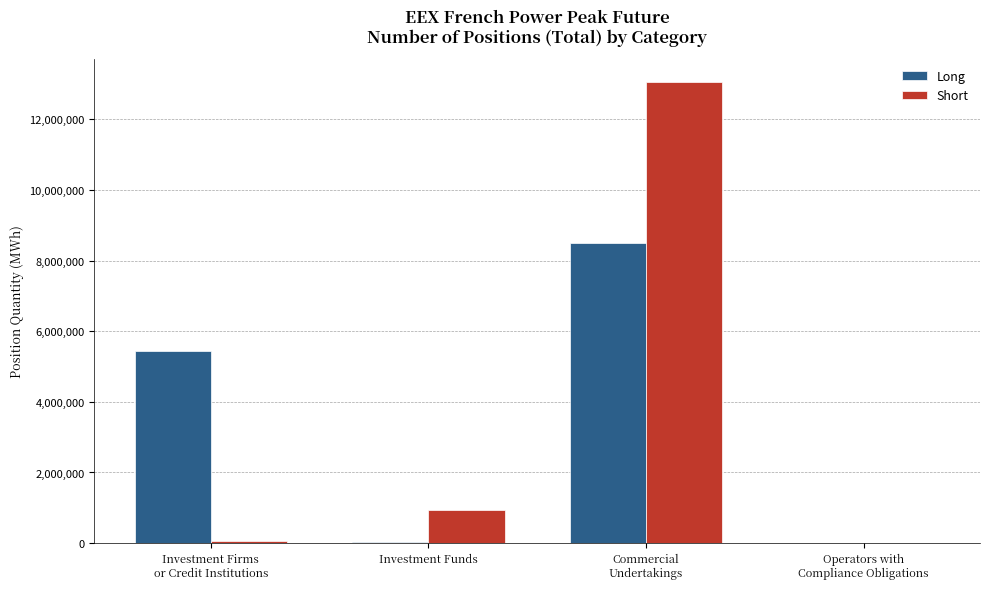

What is the greatest value displayed?

13060308